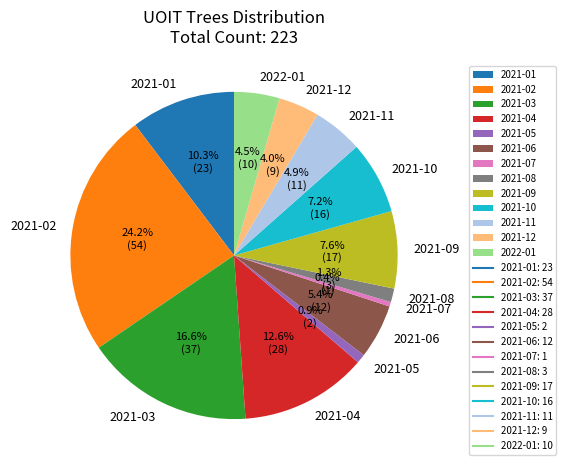

Is 2021-02 the majority of the pie?

No